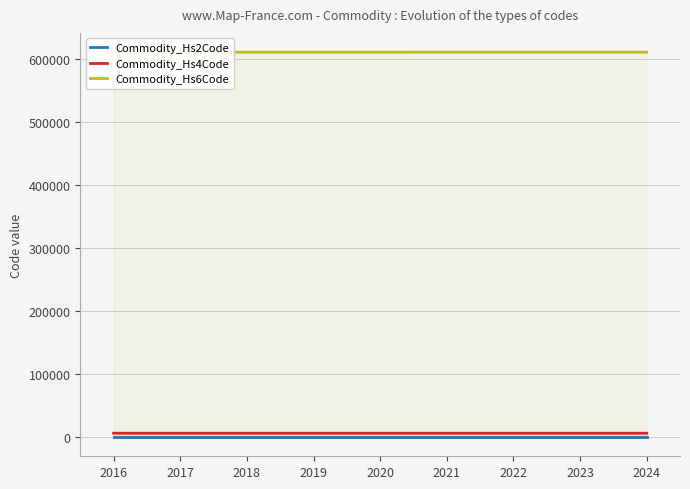

What is the average value of the Commodity_Hs6Code series?

610390